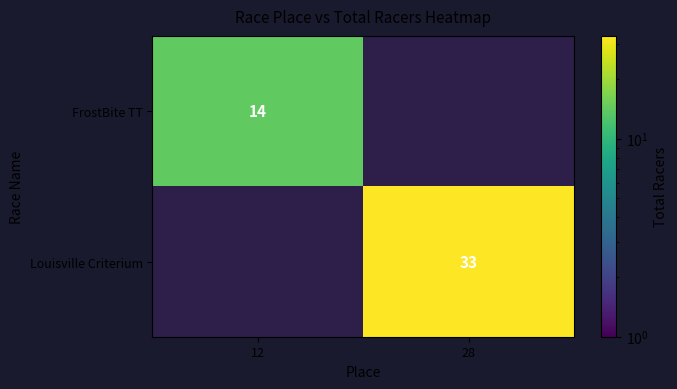

The Louisville Criterium series shows 9 at 28. True or false?

False